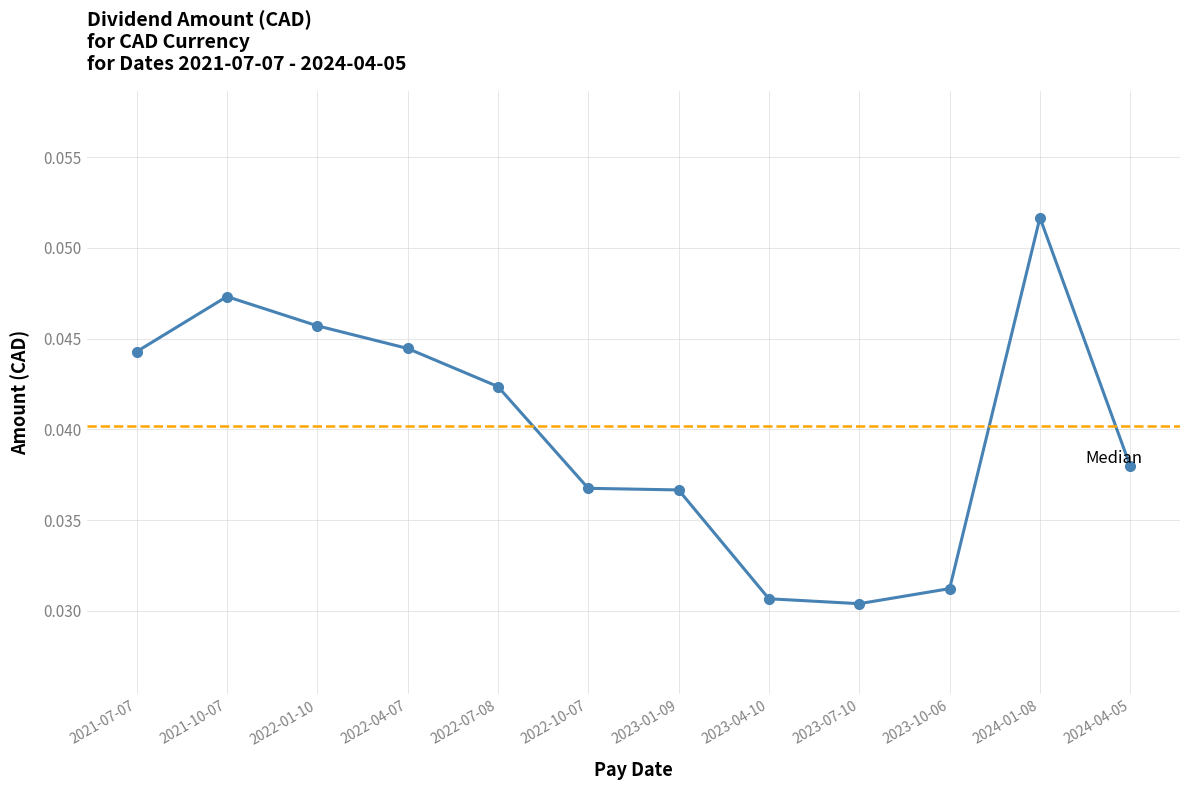

True or false: there are more than 2 points higher than both neighbors.

False